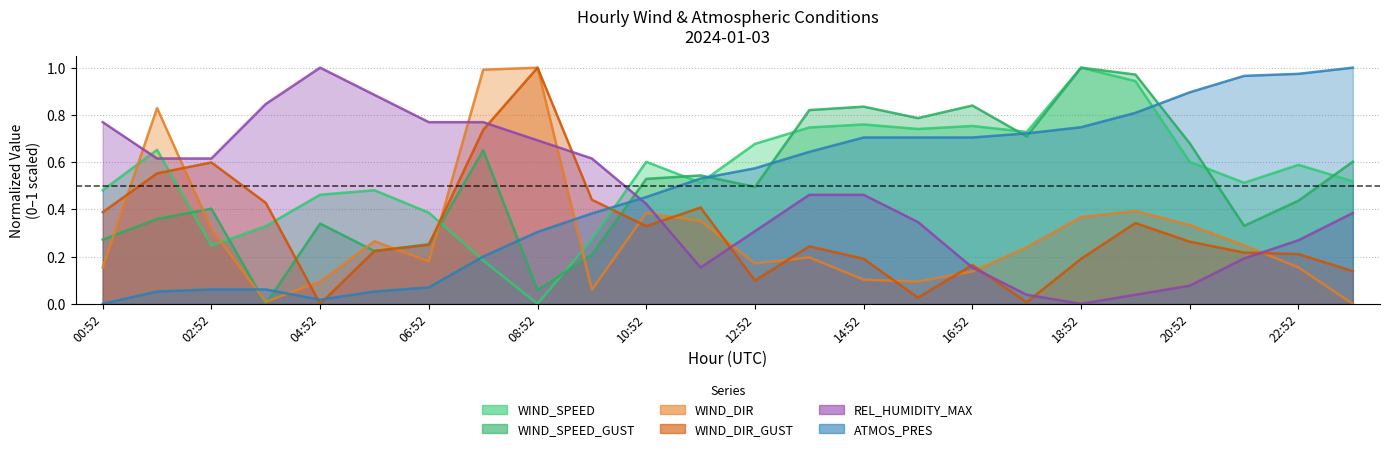

What is the sum of all WIND_DIR values?

7.1